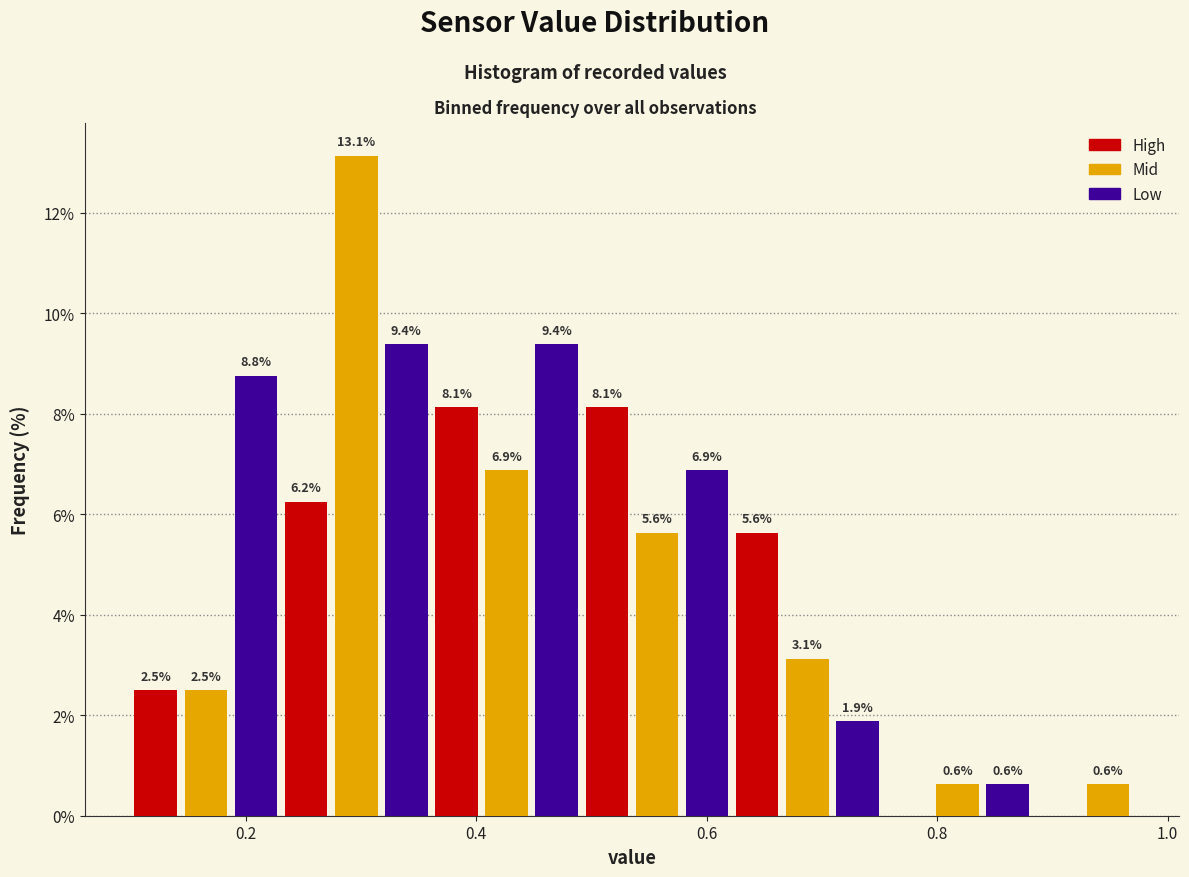

Read against the x-axis, roughly where is the centre of the tallest bar?

0.30